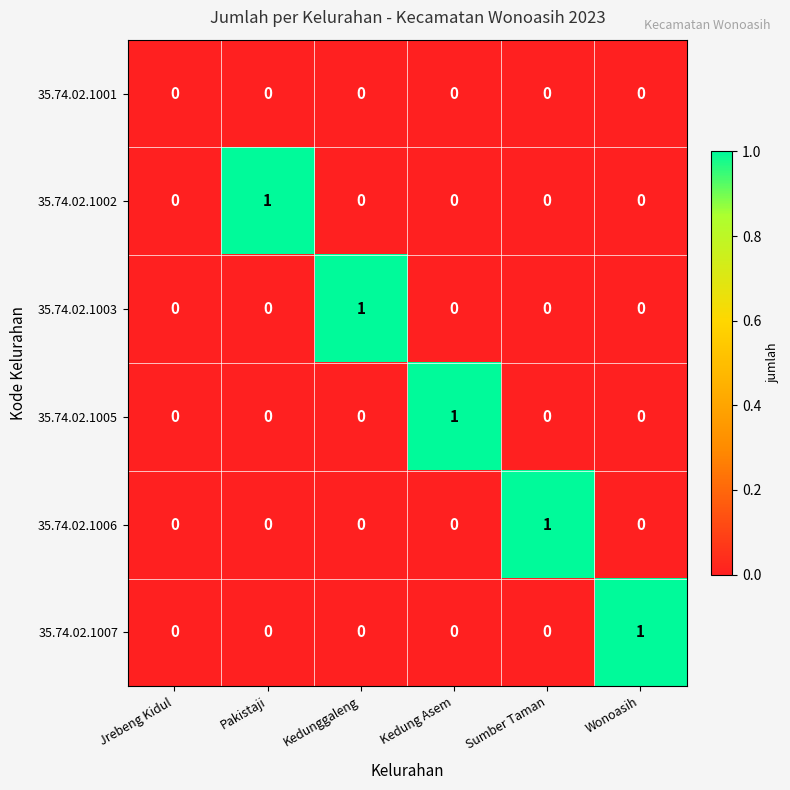

How many 35.74.02.1005 values are between 0 and 1?

6